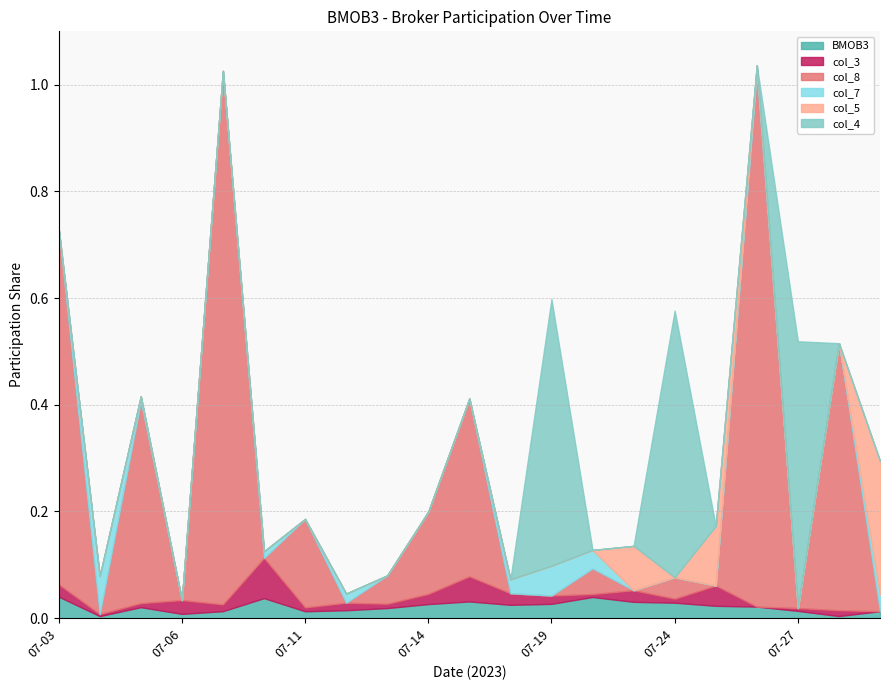

Rank the series at 07-06 from lowest to highest value.

col_8, col_7, col_5, col_4, BMOB3, col_3